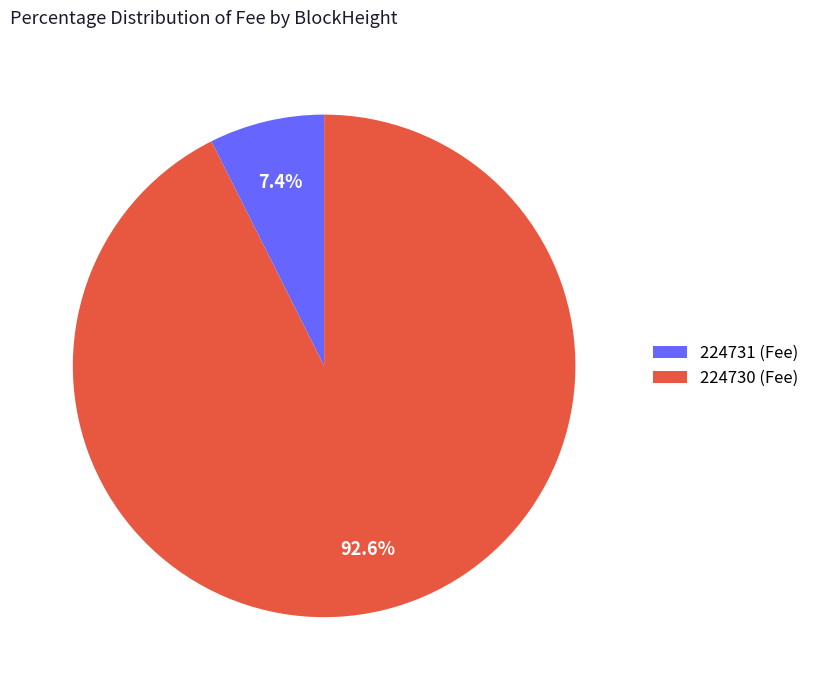

To the nearest percent, what percentage of the pie is 224730?

93%